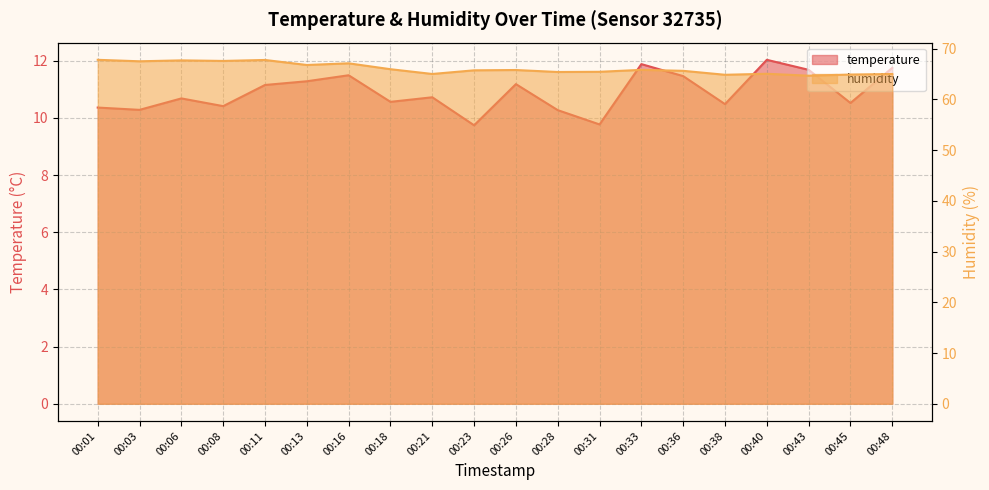

What is the value of the temperature point at the 19th from the left?

10.5